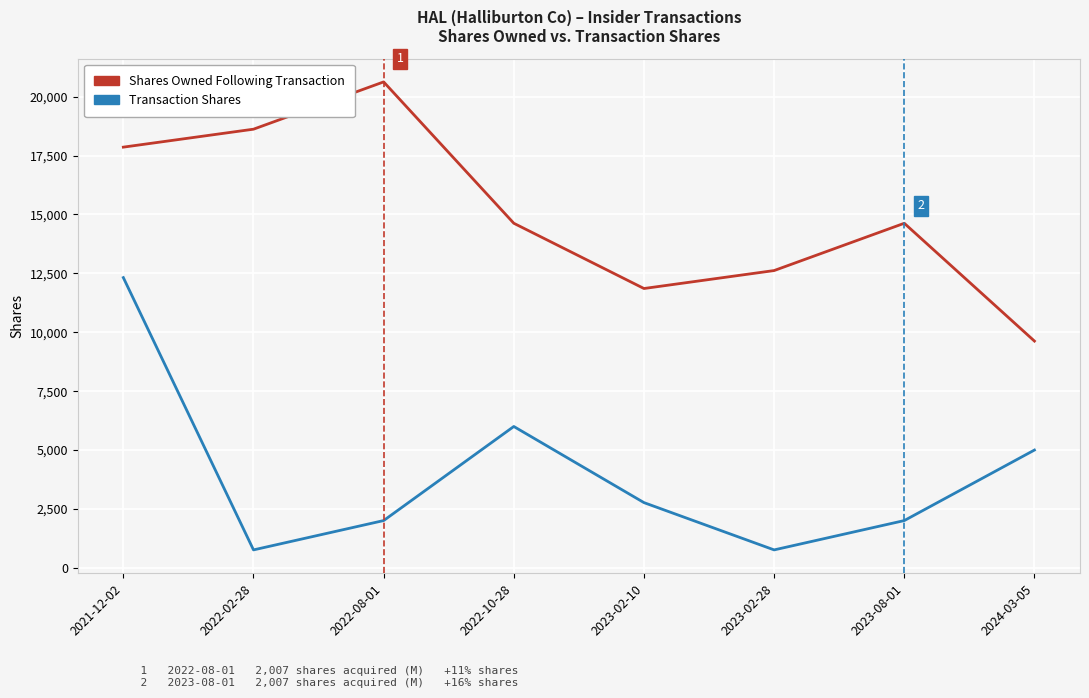

At which category is the sum across all series the highest?

2021-12-02